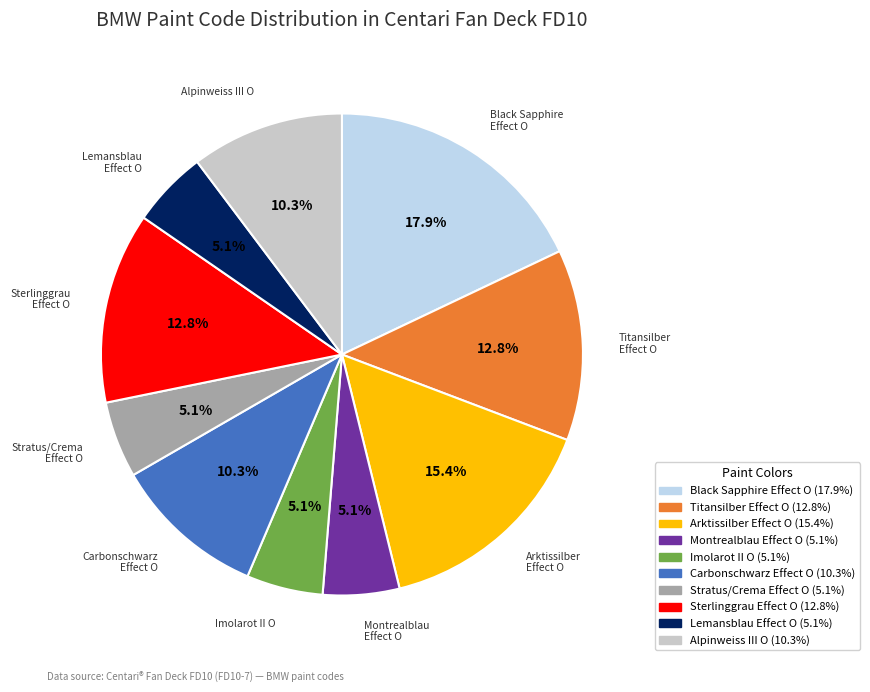

How much of the chart is everything except Montrealblau Effect O?

94.9%